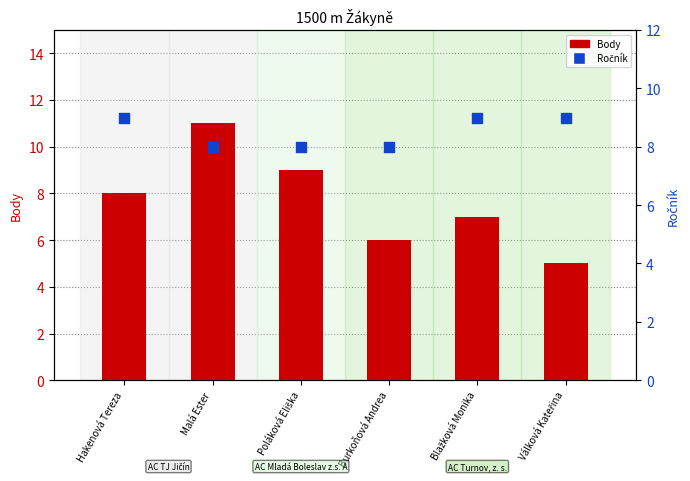

Which series contains the lowest Y value?

Body